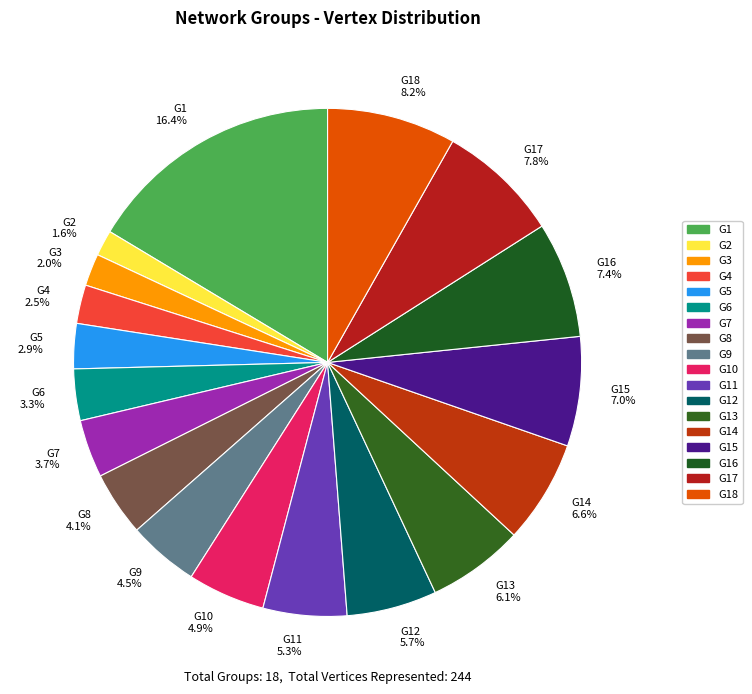

Count the number of slices in the pie.

18